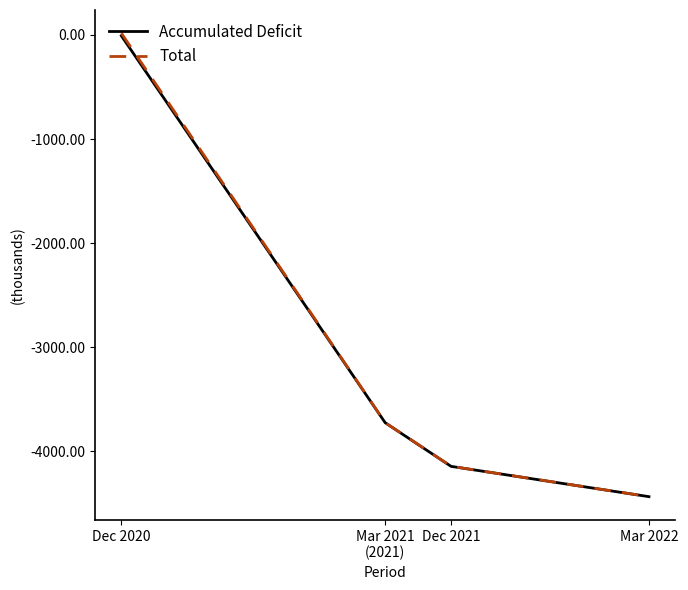

True or false: Accumulated Deficit has a value of -4144.3 at Dec 2021.

True